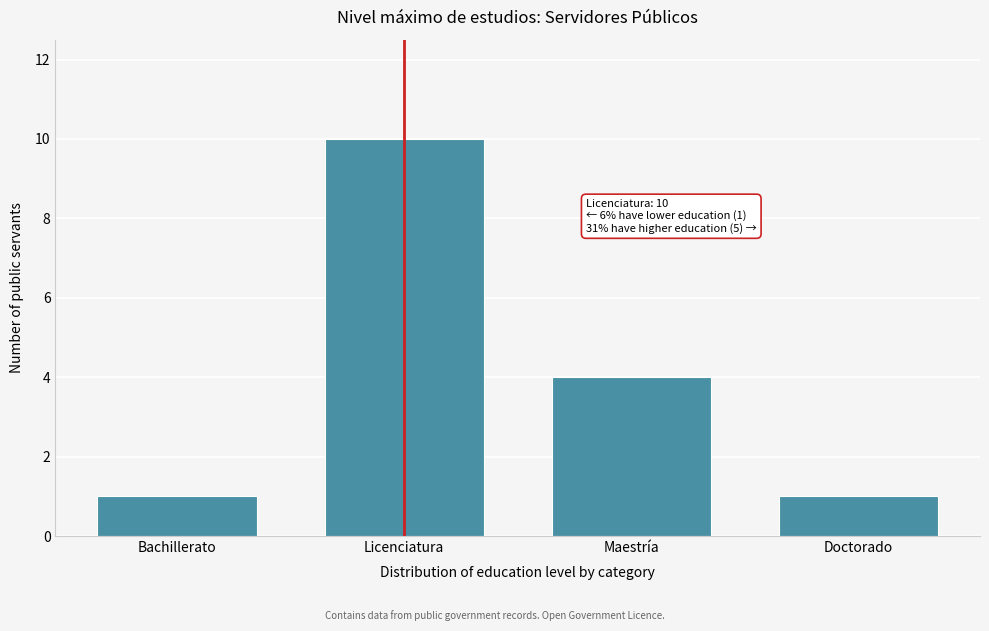

Reading left to right, extract all data points from this chart.

Bachillerato=1	Licenciatura=10	Maestría=4	Doctorado=1